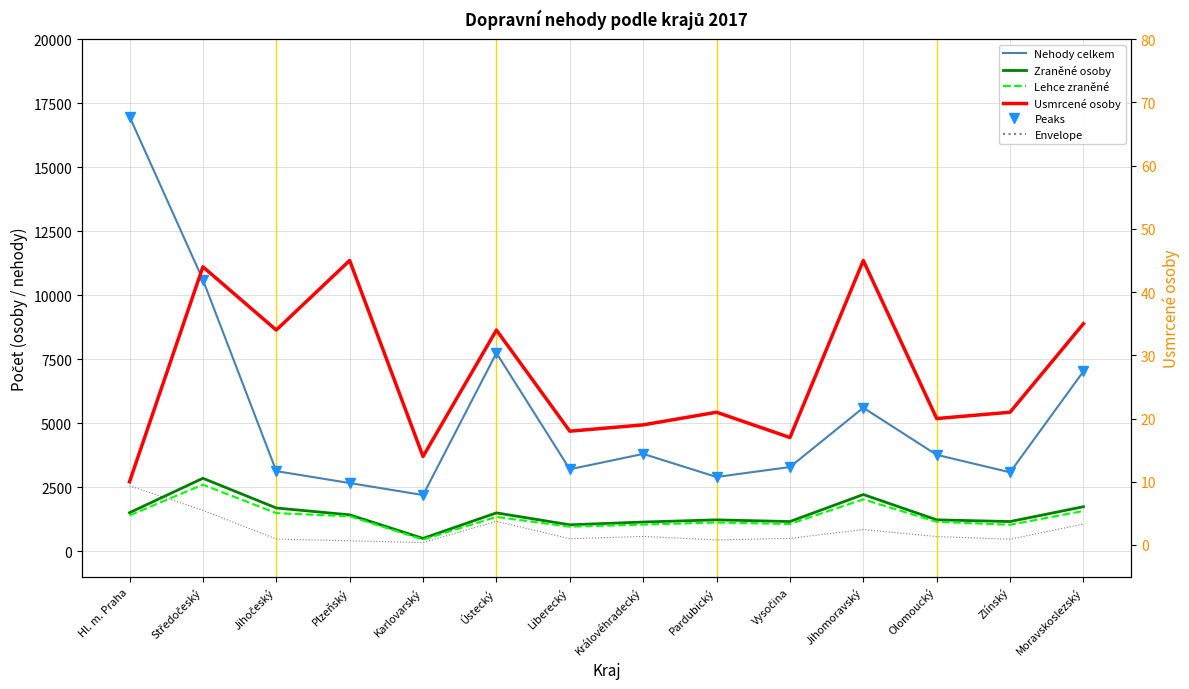

At which category does the chart reach its peak across all series?

Hl. m. Praha